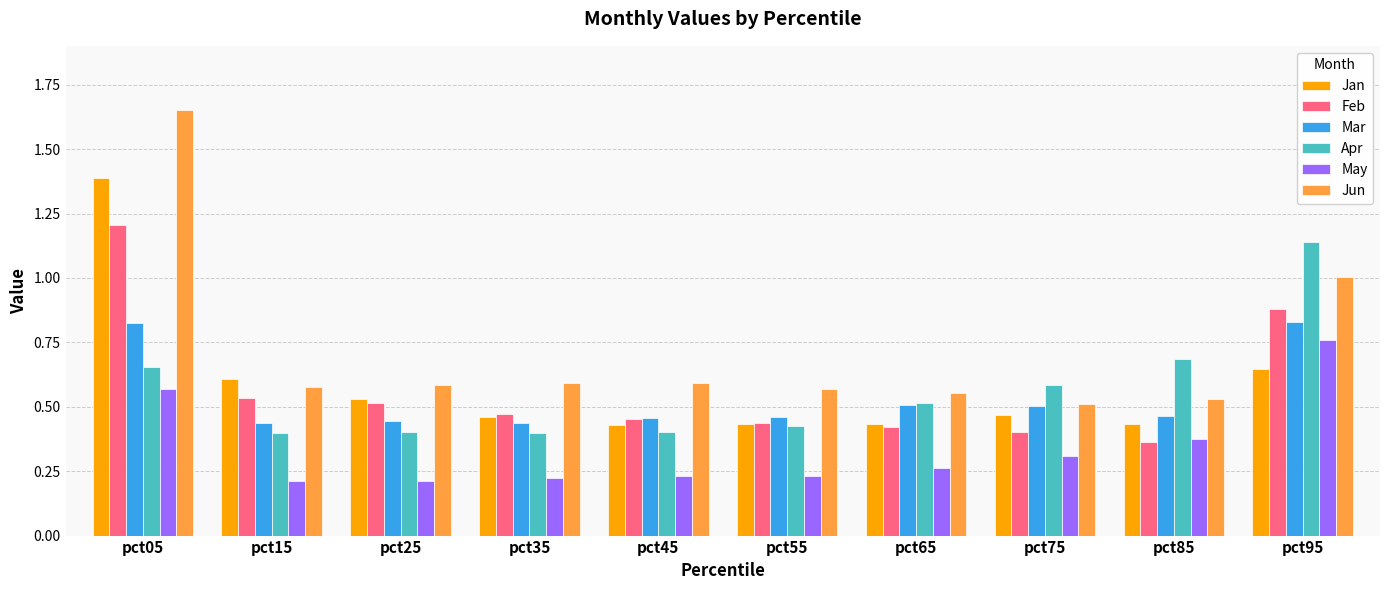

Is it true that Feb equals 0.7 at pct35?

False